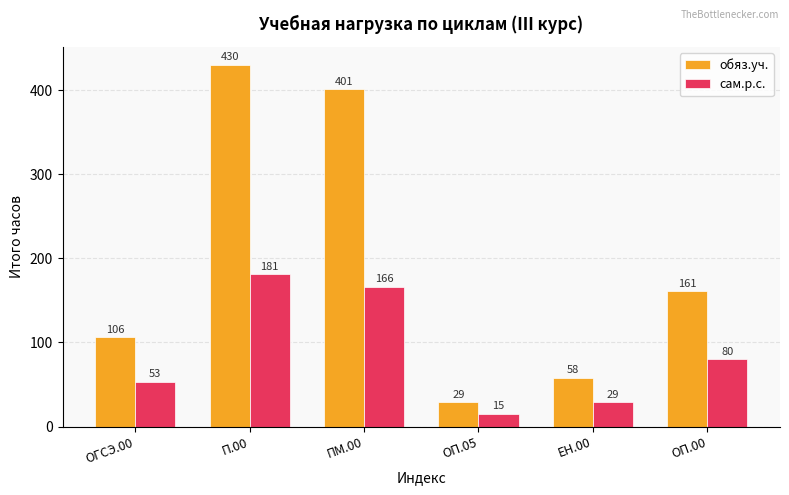

What is the label of the 3rd bar from the left?

ПМ.00